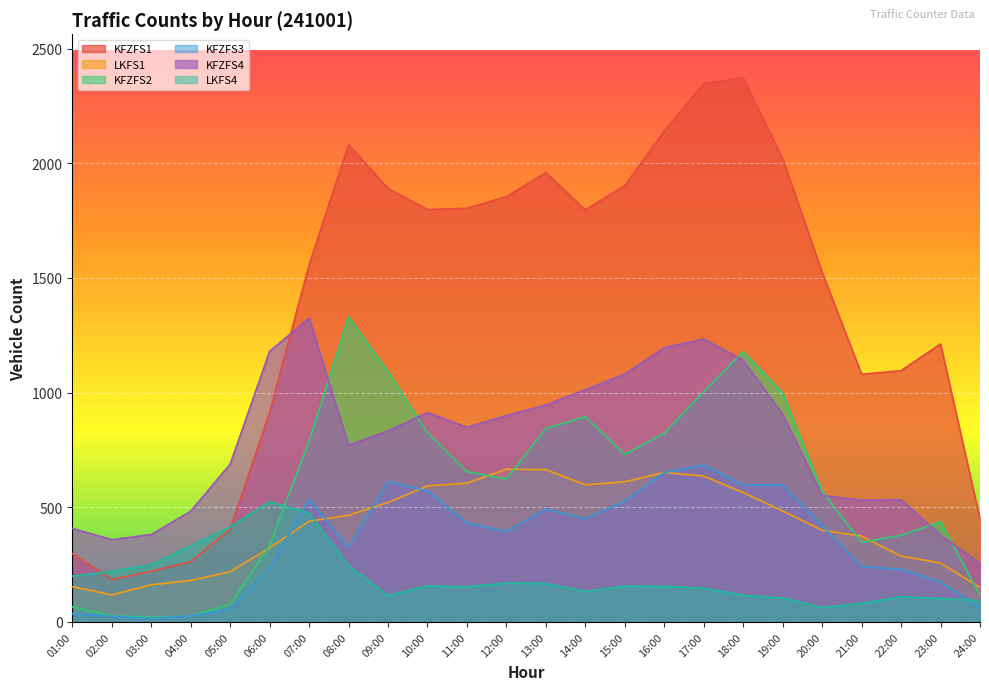

The value of KFZFS4 at 20:00 is 552. True or false?

True